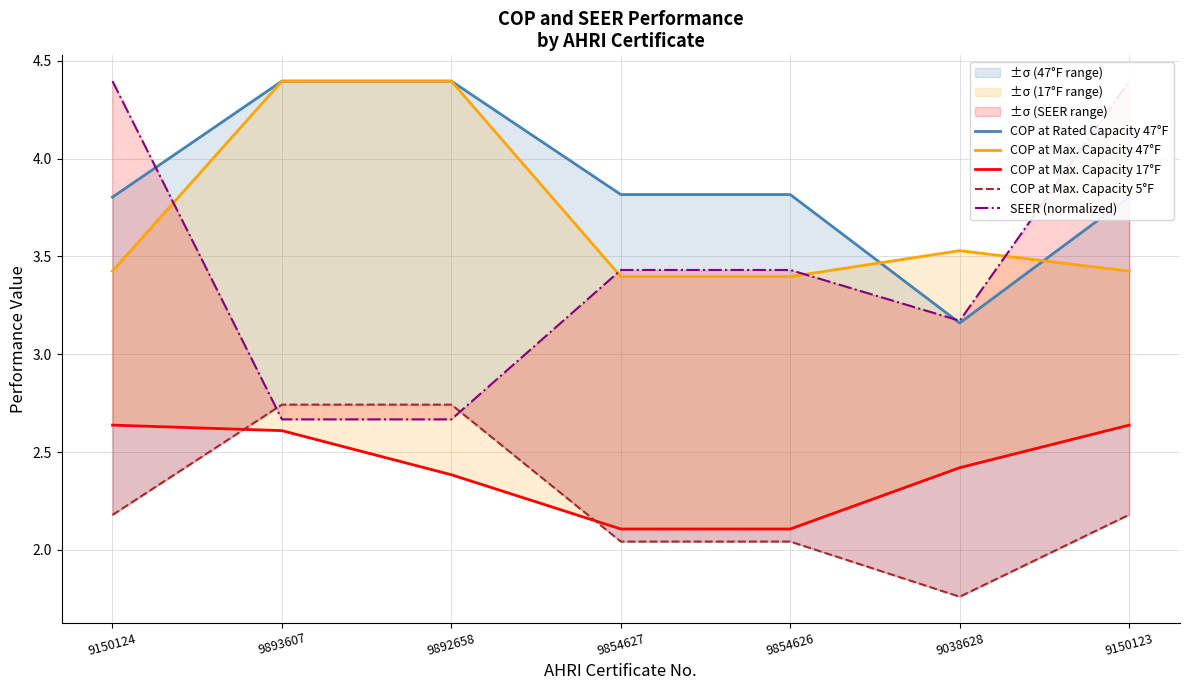

What is the value of the COP at Max. Capacity 47°F point at the 4th from the left?

3.4